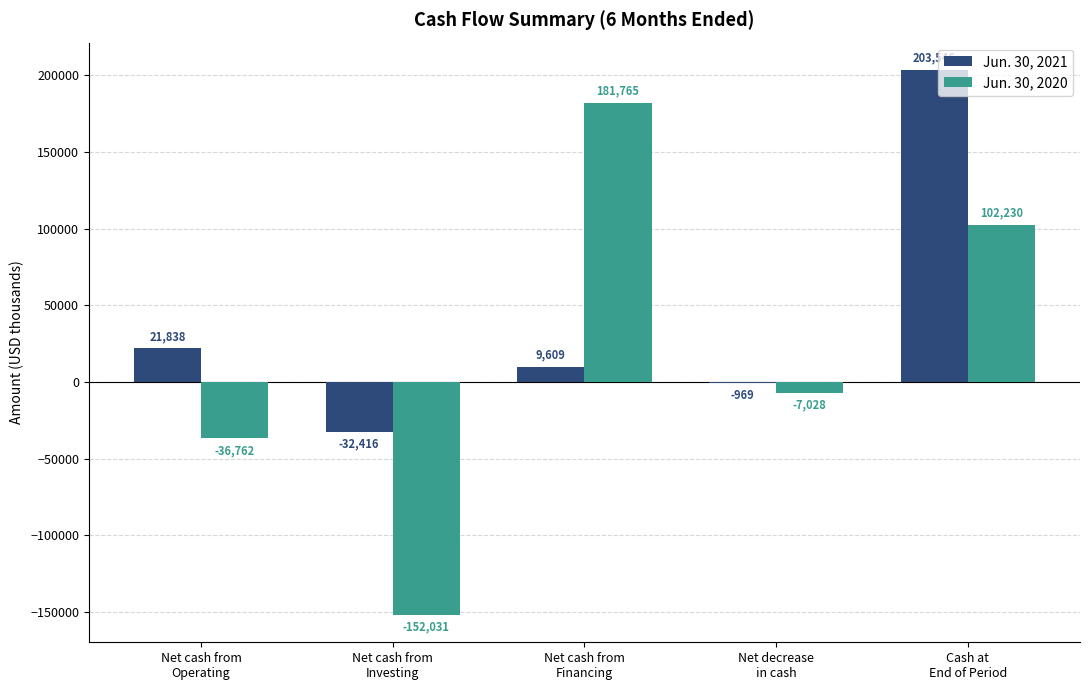

Is it true that Jun. 30, 2020 equals -18880 at Net cash from
Operating?

False